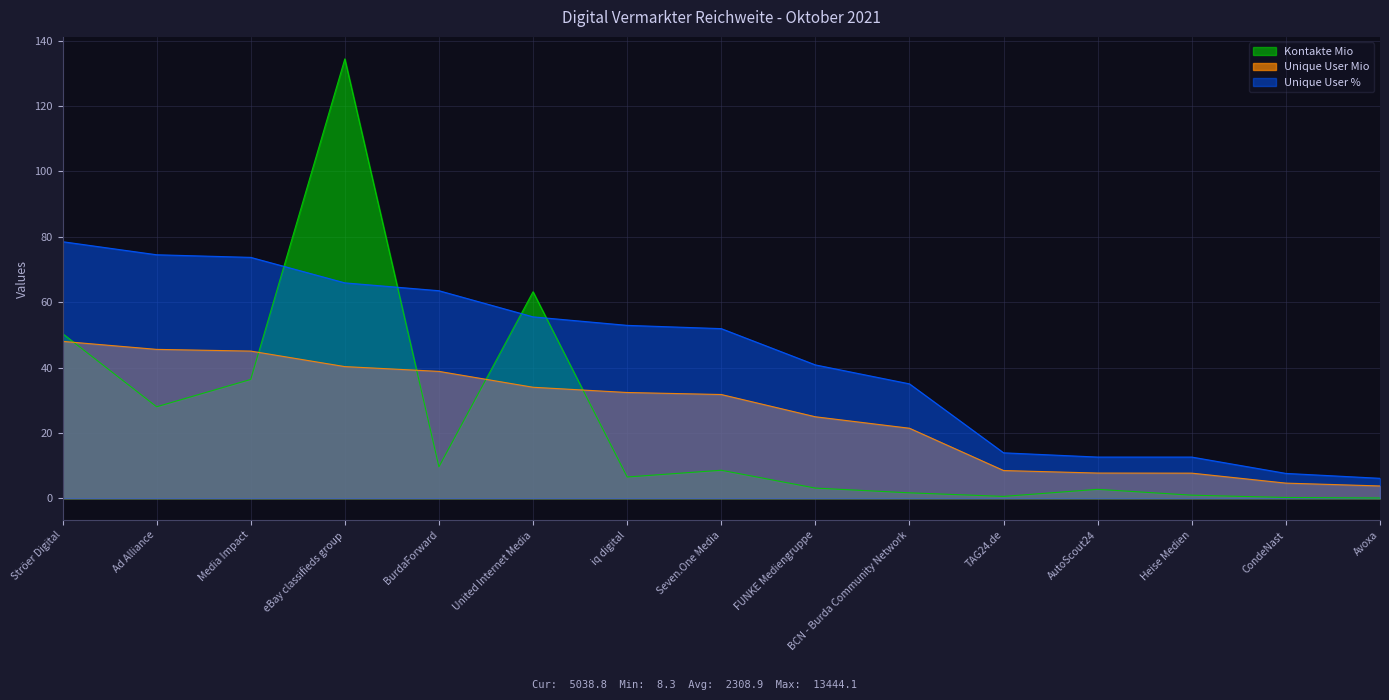

The value of Unique User % at eBay classifieds group is 65.9. True or false?

True